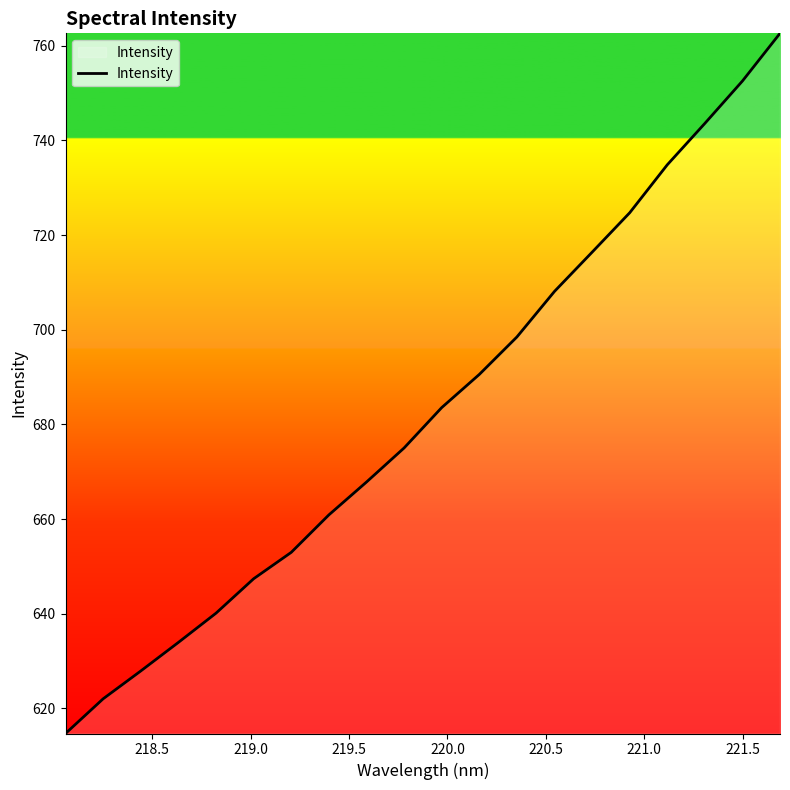

What is the greatest value displayed?

762.6